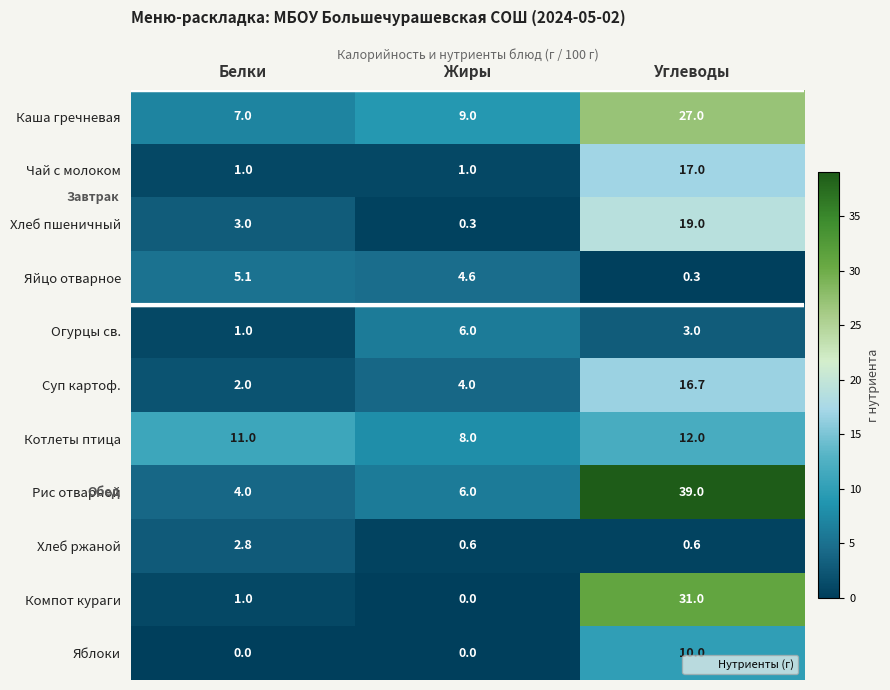

What is the average value of the Чай с молоком series?

6.3